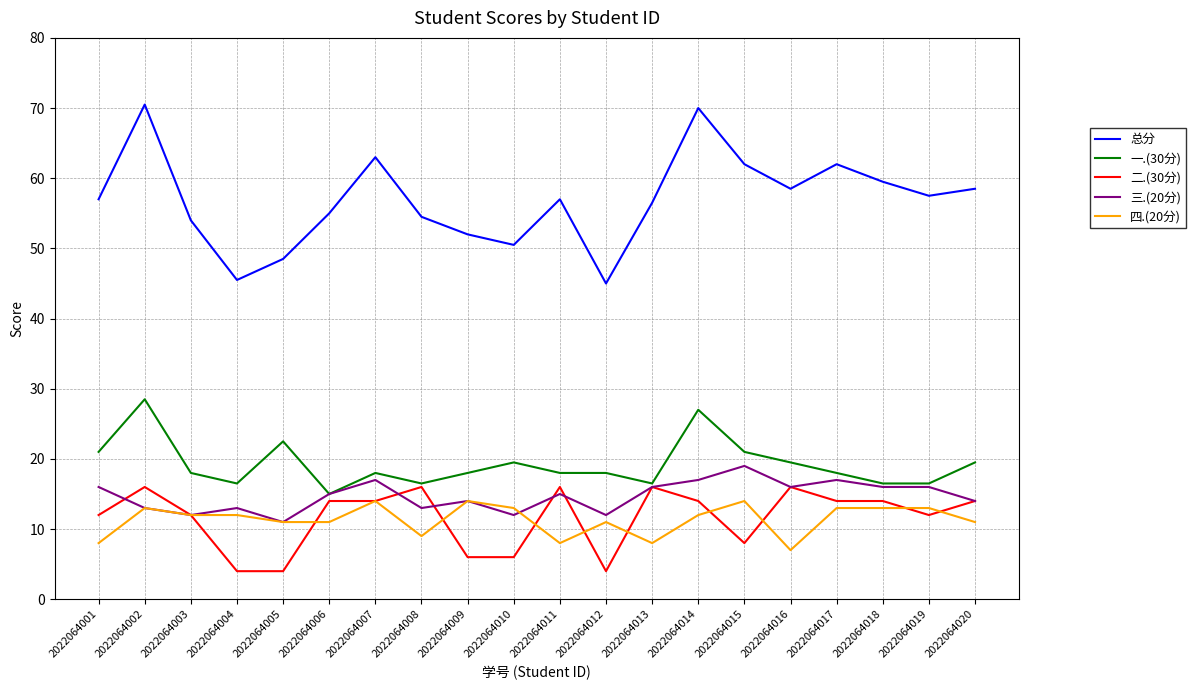

What is the smallest value displayed?

4.0